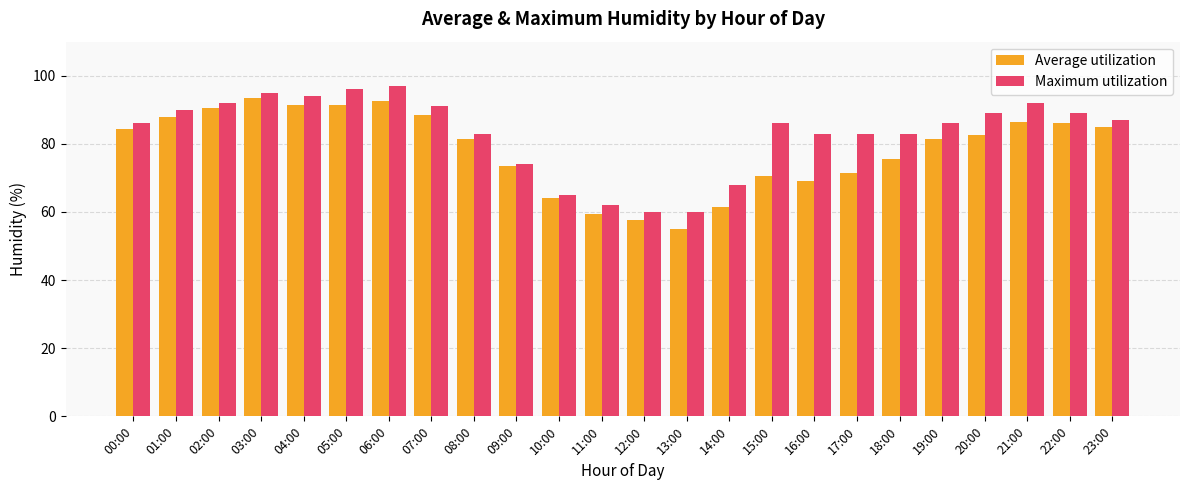

Between 11:00 and 21:00, which series saw the biggest shift?

Maximum utilization